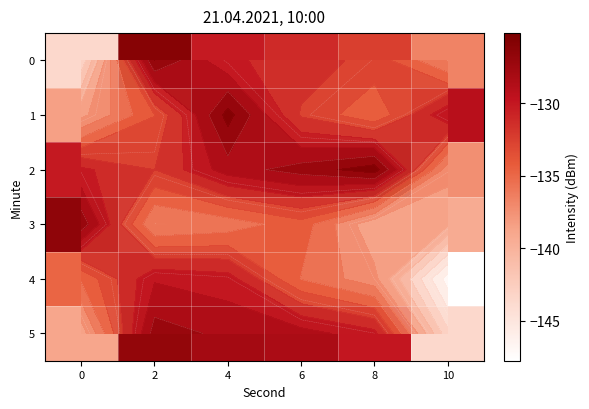

What is the highest value of the 4 series?

-129.2